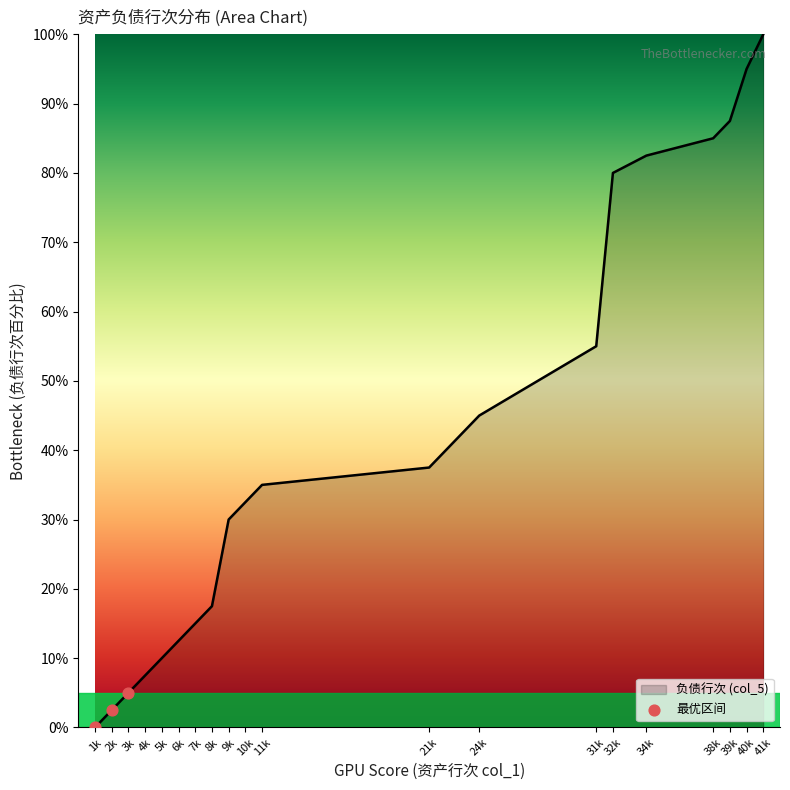

What is the ratio of the value at 3k to the value at 2k?

2.0